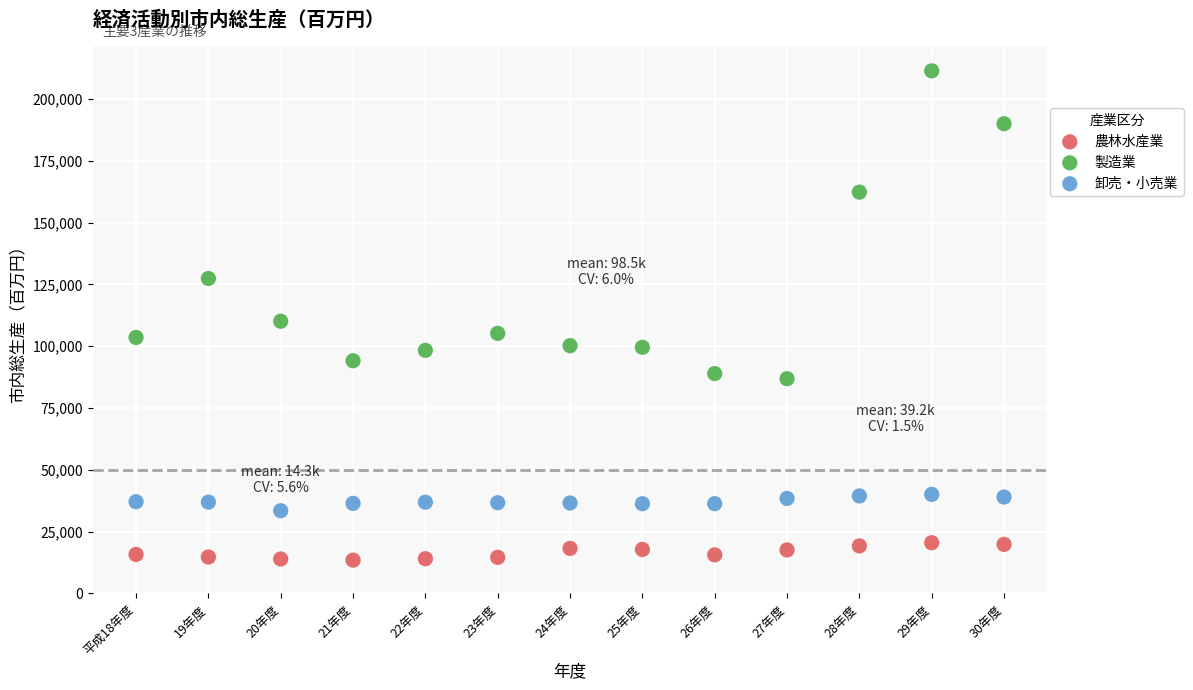

Which series contains the lowest Y value?

農林水産業